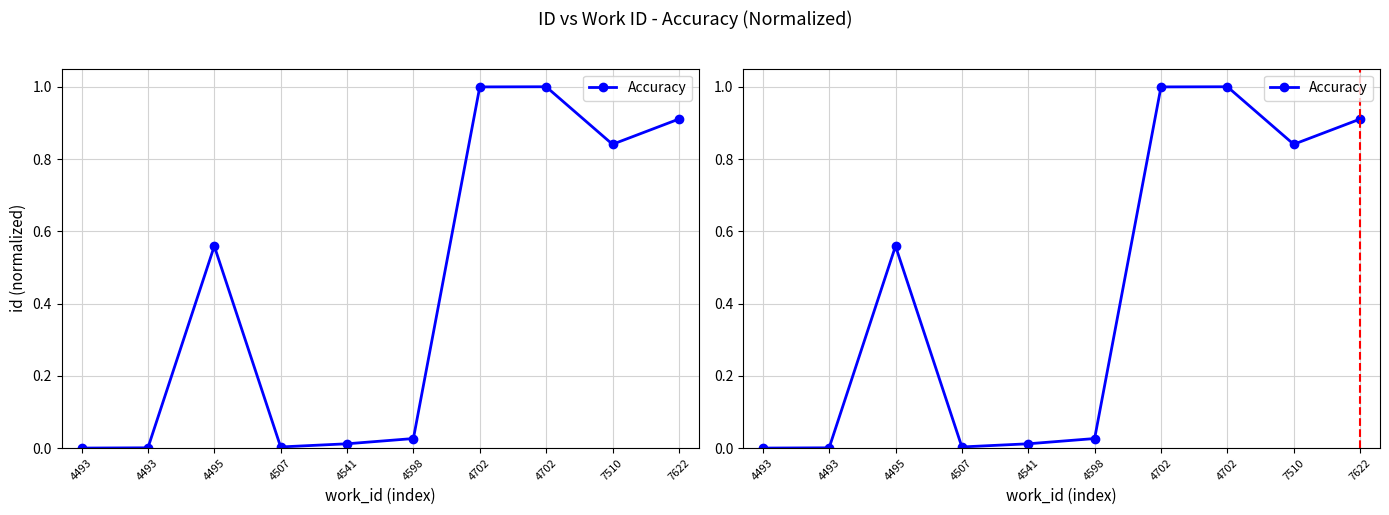

At which label is the value closest to 0?

4493